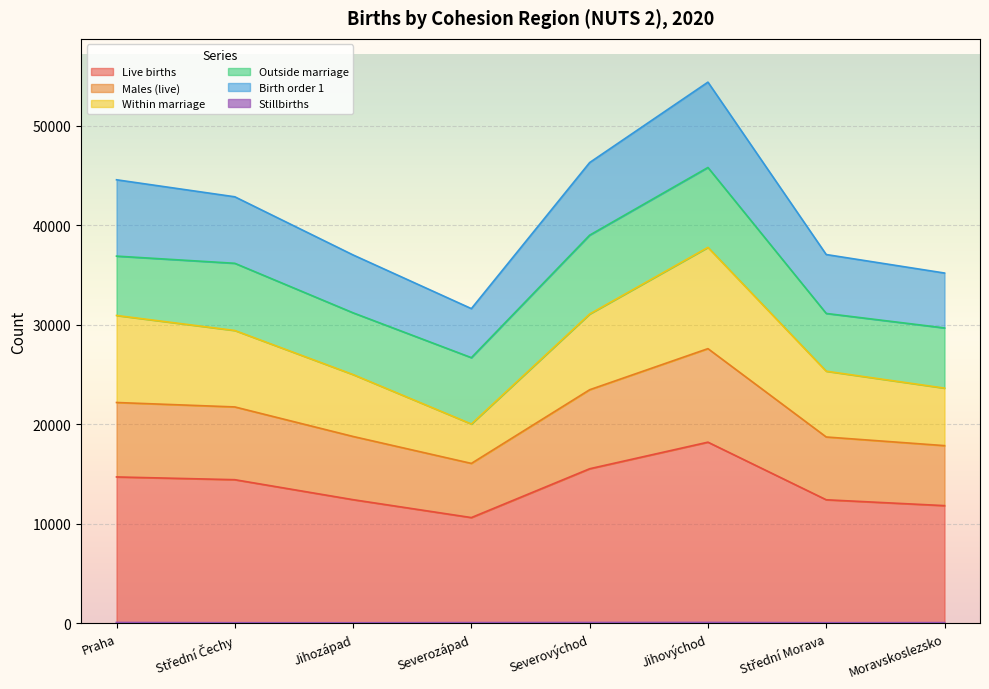

What position from the right is Střední Čechy?

7